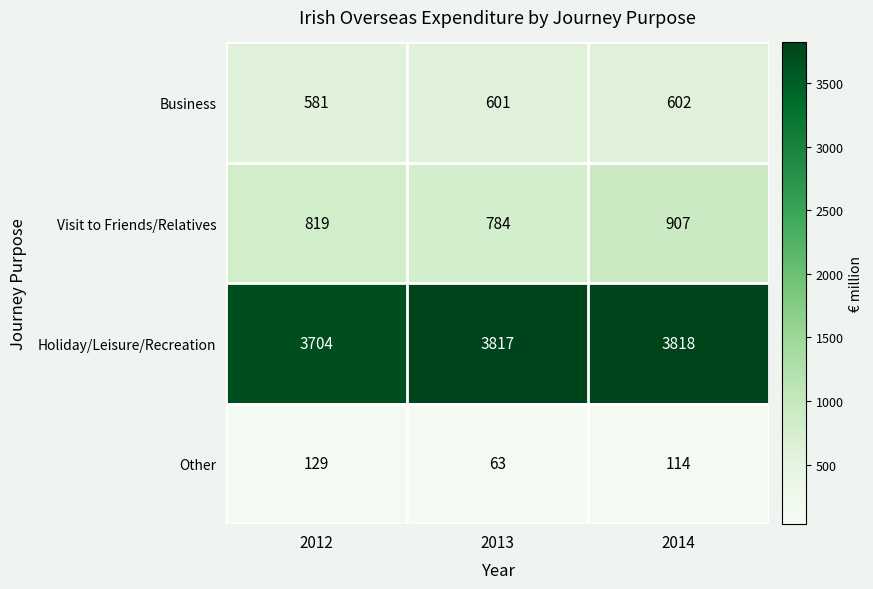

Is the value of Holiday/Leisure/Recreation at 2012 greater than the value of Business at 2014?

Yes